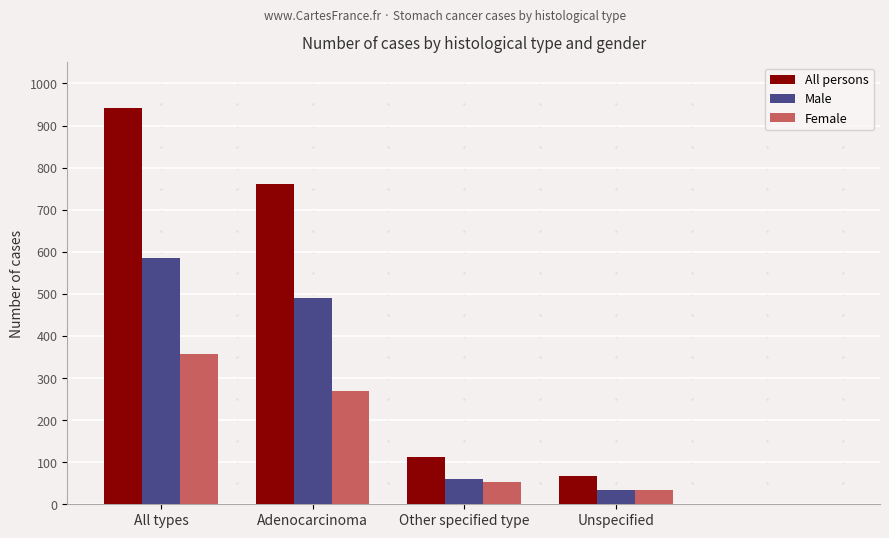

At how many categories does at least one series exceed 148?

2